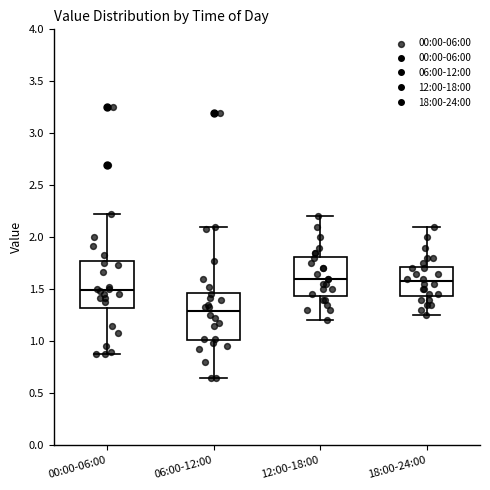

Reading left to right, transcribe this box plot: for each box, give where its median line is, the range the box spans, and where its two whiskers end, as read against the y-axis. The values are not printed on the chart, so give them approximately, as read against the axis.

00:00-06:00: median 1.50, box 1.30 to 1.75, whiskers 0.90 to 2.20
06:00-12:00: median 1.30, box 1.00 to 1.45, whiskers 0.65 to 2.10
12:00-18:00: median 1.60, box 1.45 to 1.80, whiskers 1.20 to 2.20
18:00-24:00: median 1.60, box 1.45 to 1.70, whiskers 1.25 to 2.10